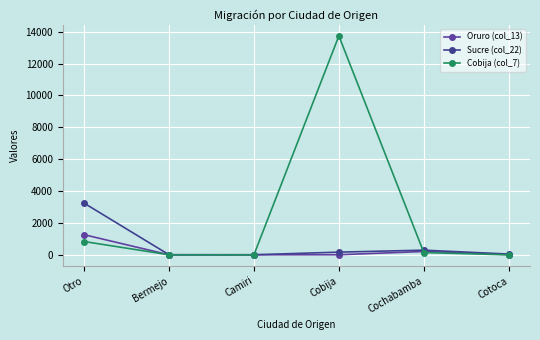

What is the label of the 6th point from the left?

Cotoca